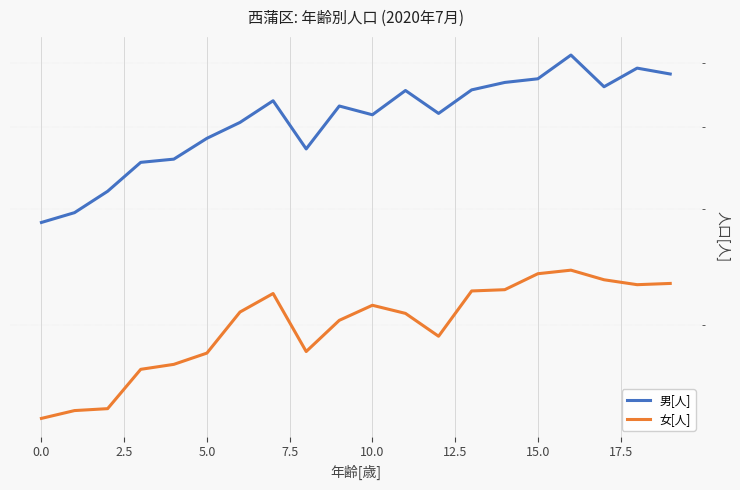

Does the chart display data point markers on the line(s)?

No